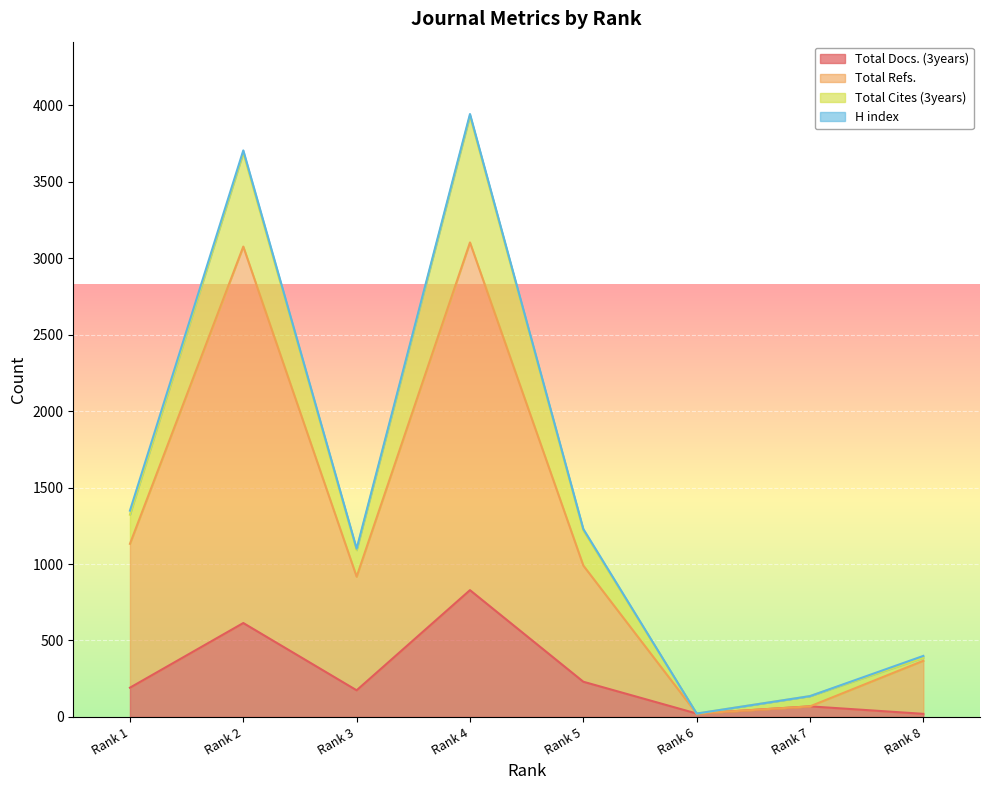

Is it true that Total Cites (3years) equals 3932 at Rank 4?

True